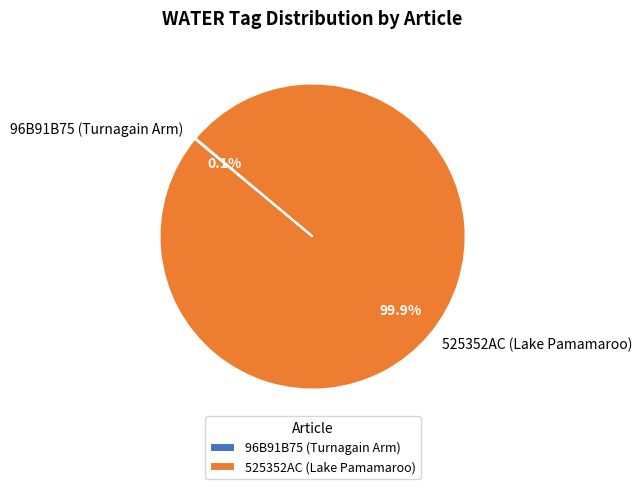

What is the largest slice in the pie chart?

525352AC (Lake Pamamaroo)